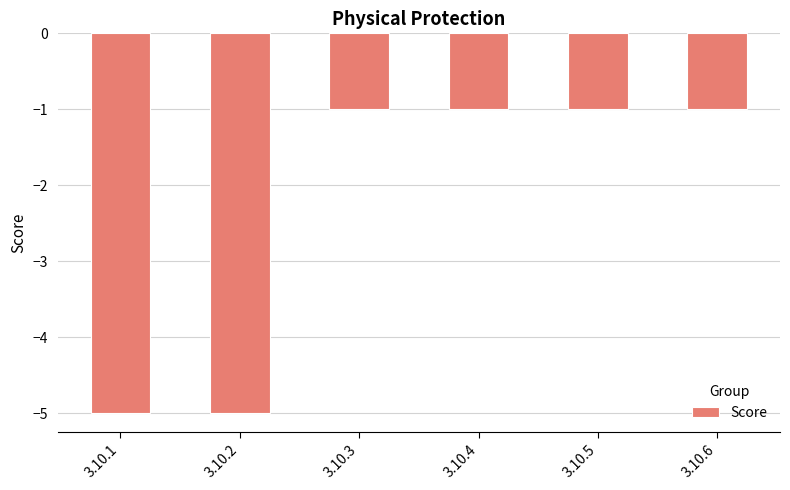

Reading right to left, transcribe all the data shown in this chart.

3.10.6=-1	3.10.5=-1	3.10.4=-1	3.10.3=-1	3.10.2=-5	3.10.1=-5